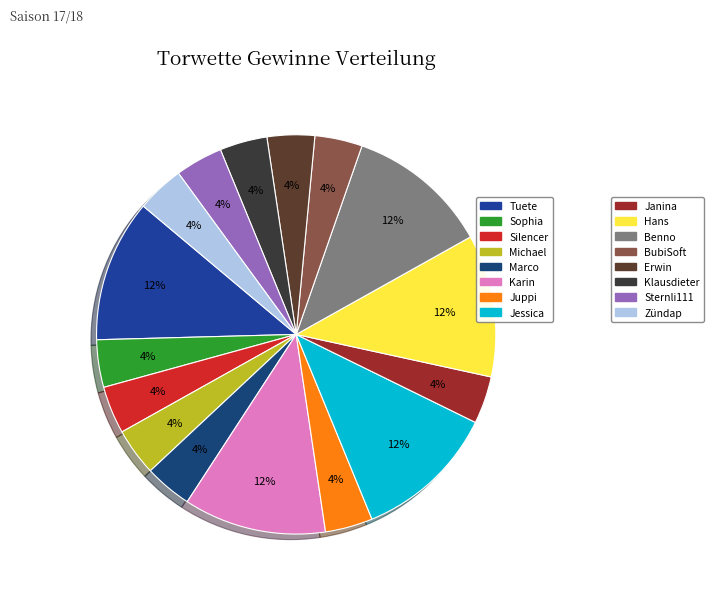

To the nearest percent, what is the difference between the largest and smallest slice percentages?

8%